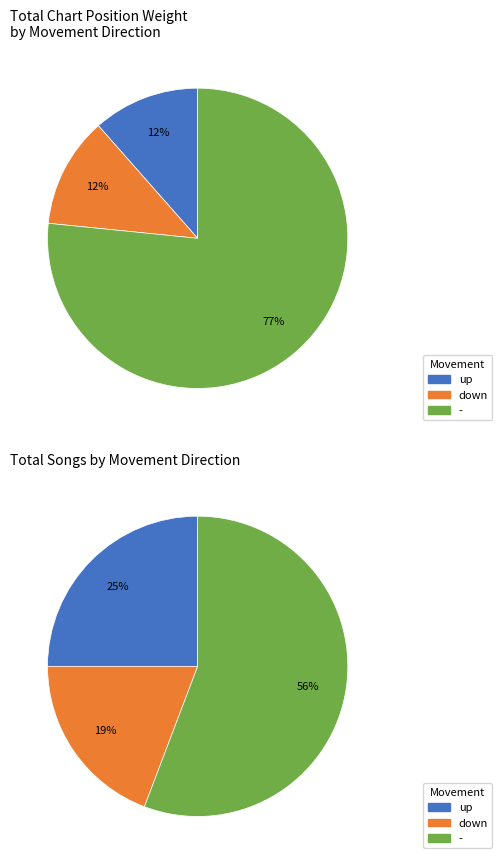

Does up account for over 50% of the chart?

No